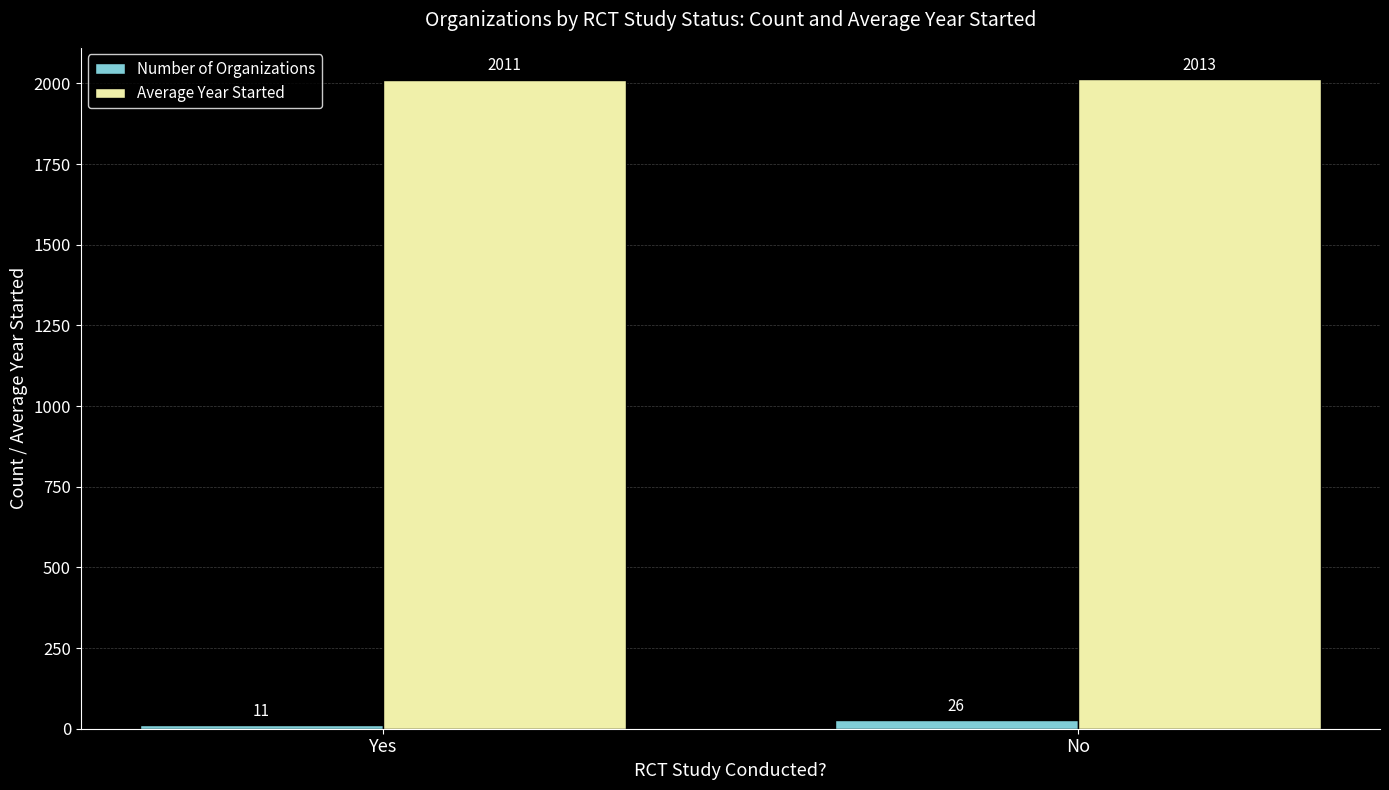

At which category is the sum across all series the highest?

No